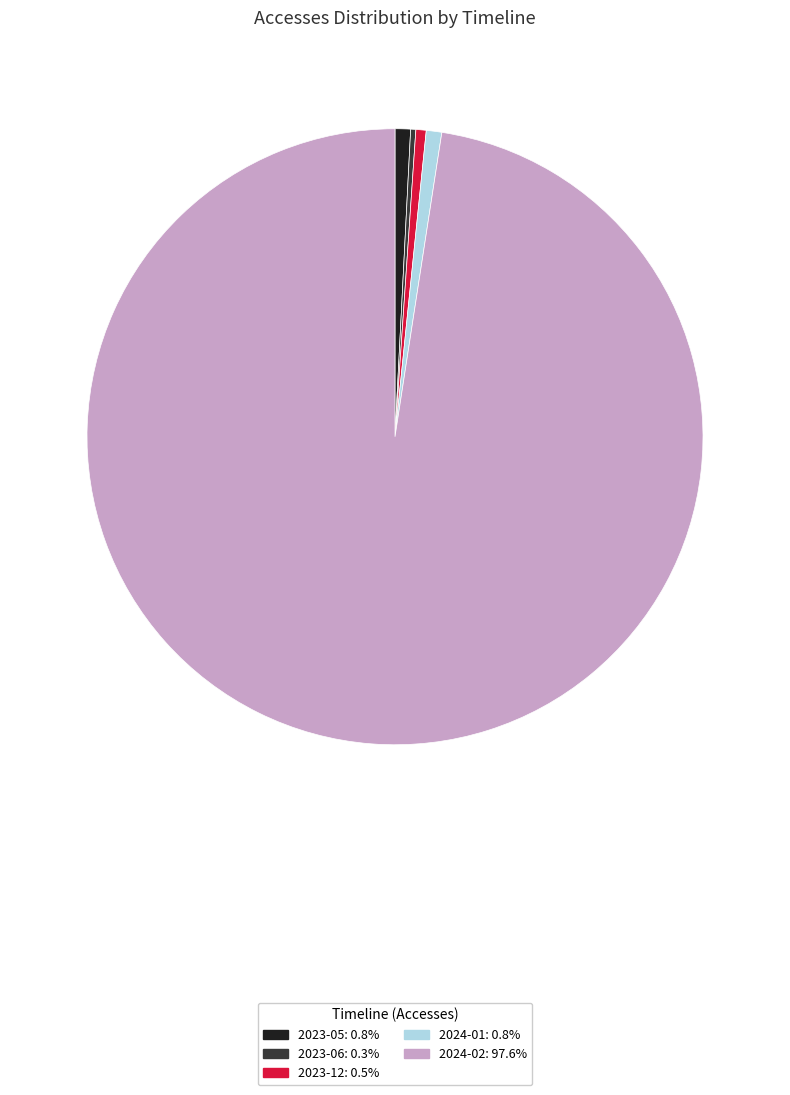

Is there any slice that represents more than half of the pie?

Yes